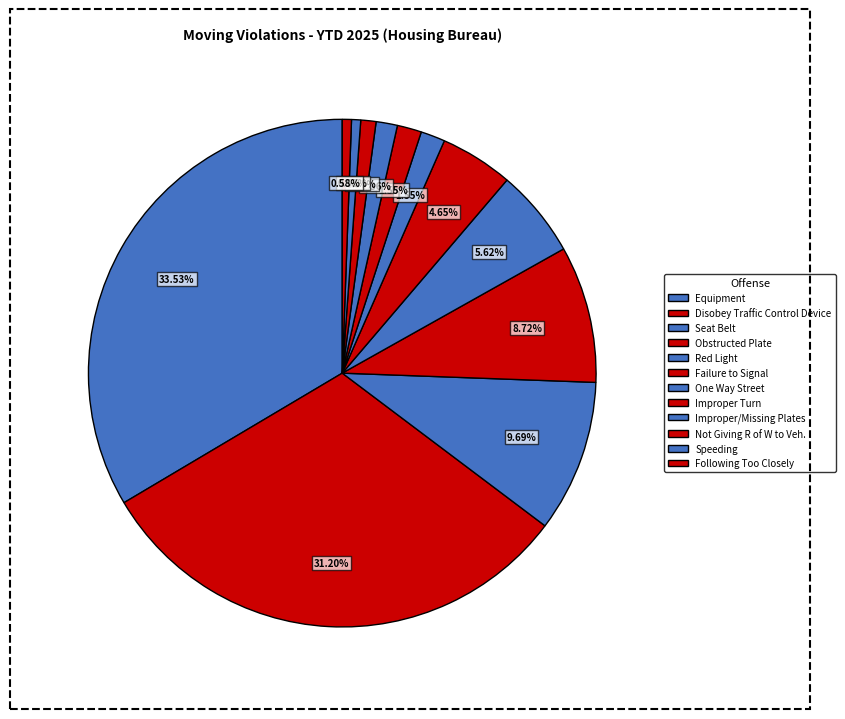

How much of the chart is everything except Not Giving R of W to Veh.?

99.0%